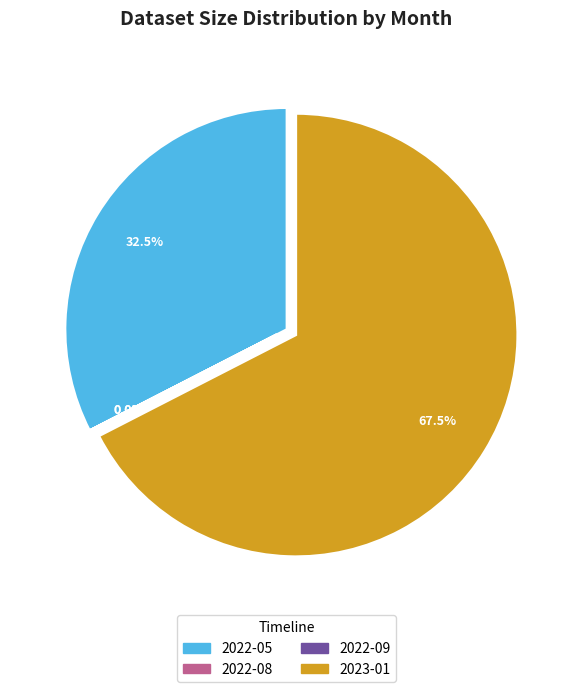

Which category has the biggest portion of the pie?

2023-01